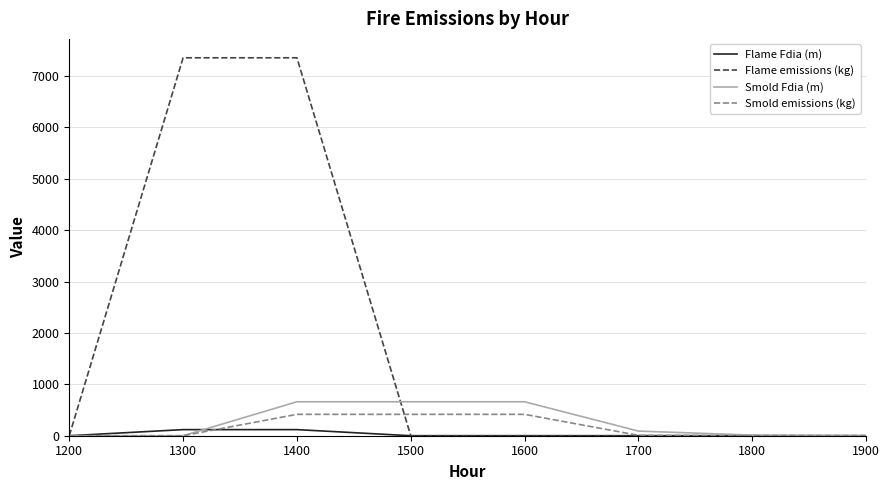

What value does the Smold Fdia (m) series have at 1500?

660.5